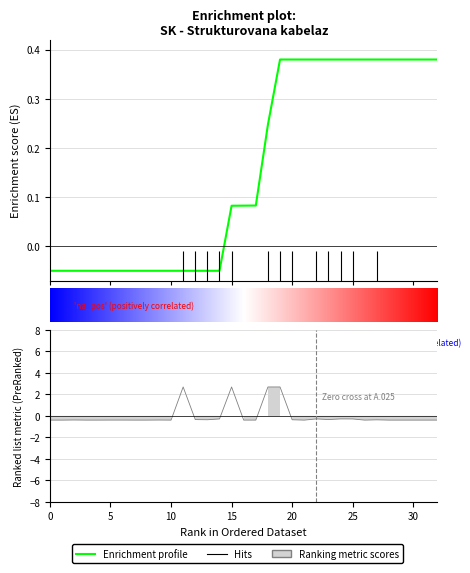

What value does the data have at 30?

-0.4